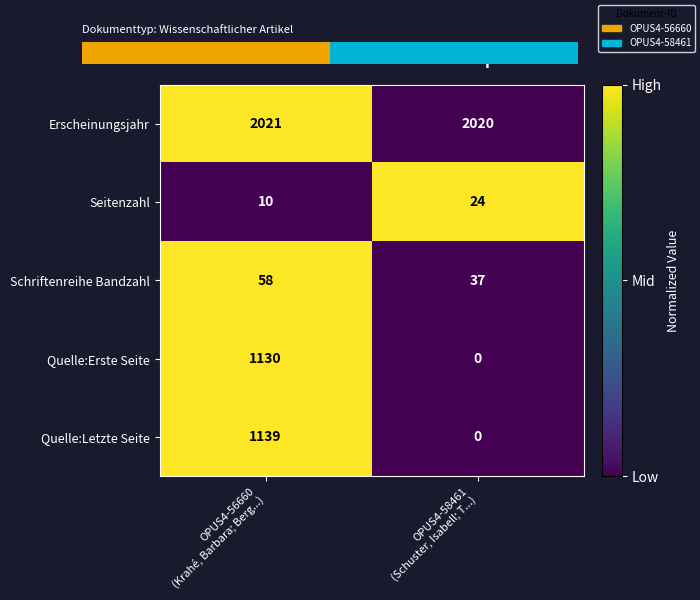

At which category is the sum across all series the highest?

OPUS4-56660
(Krahé, Barbara; Berg...)